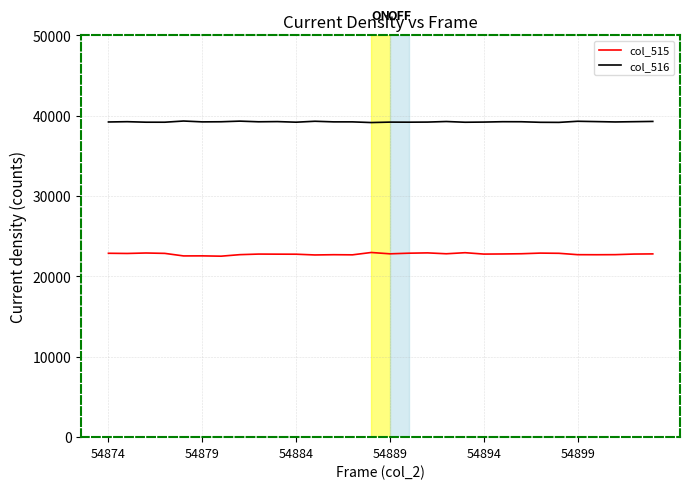

Which series has the largest range (max minus min)?

col_515